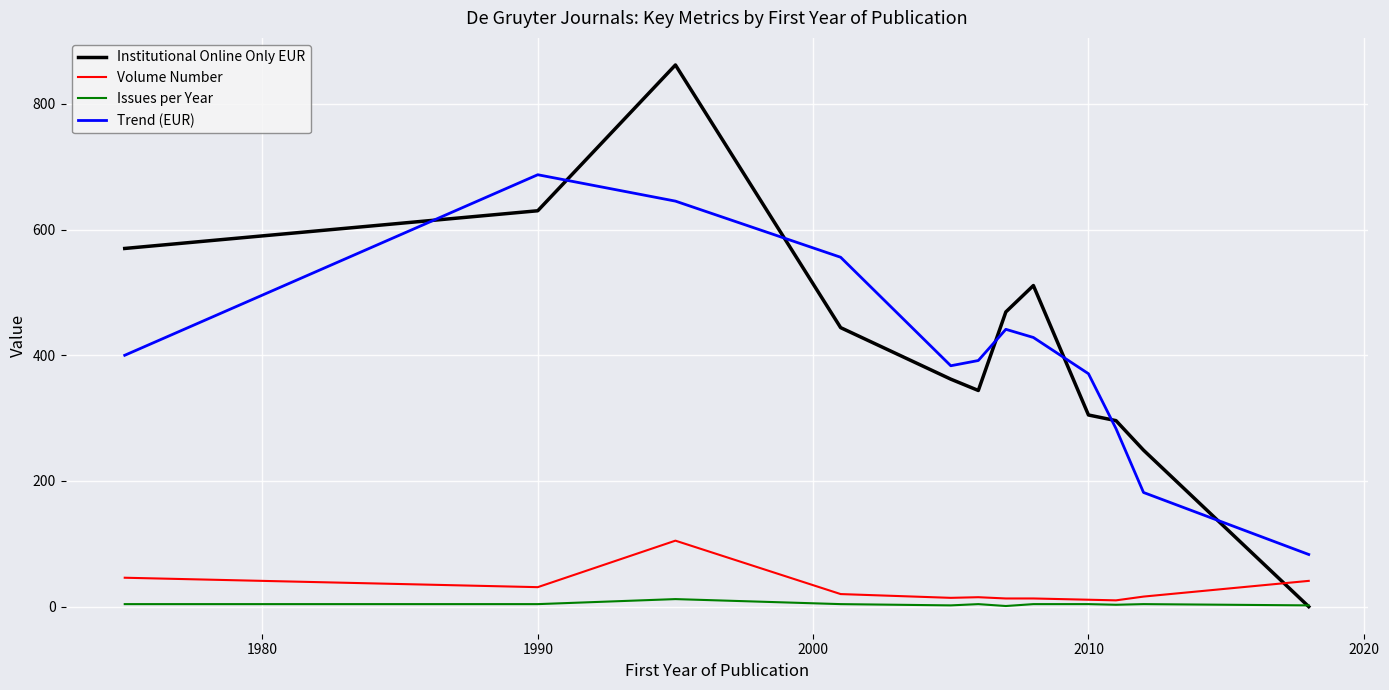

How many interior local valleys does the Trend (EUR) series have?

1